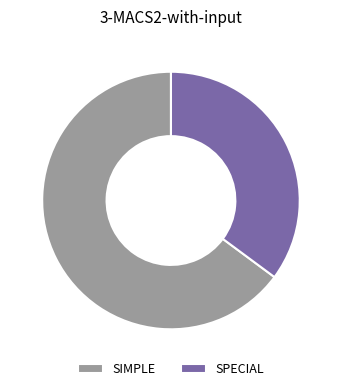

Count the number of slices in the pie.

2